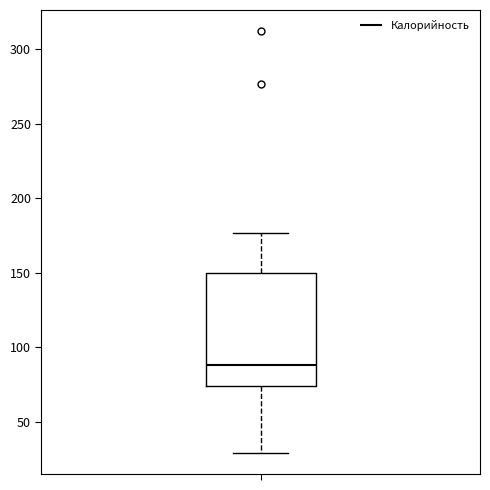

Transcribe this box plot: give where the median line is, the range the box spans, and where the two whiskers end, as read against the y-axis. The values are not printed on the chart, so give them approximately, as read against the axis.

median 90, box 75 to 150, whiskers 30 to 175